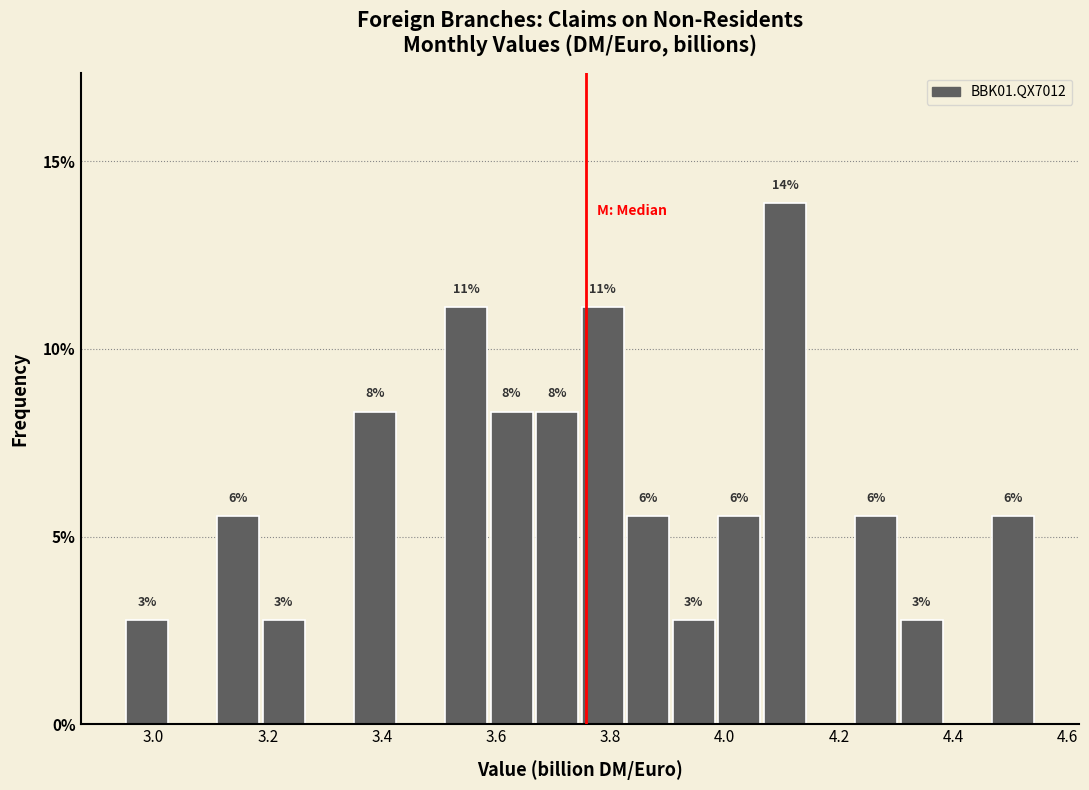

Read against the x-axis, roughly where is the centre of the tallest bar?

4.10